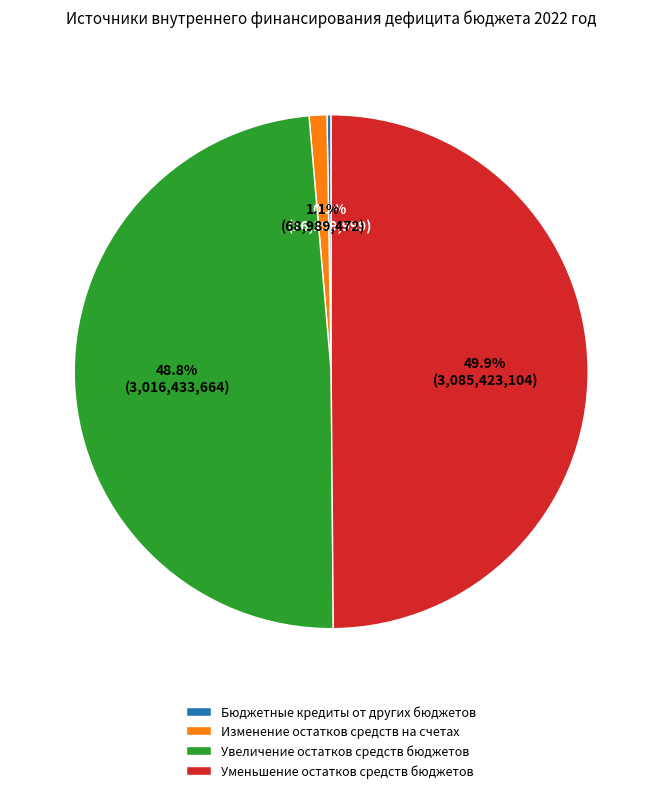

Which slice is the largest?

Уменьшение остатков средств бюджетов